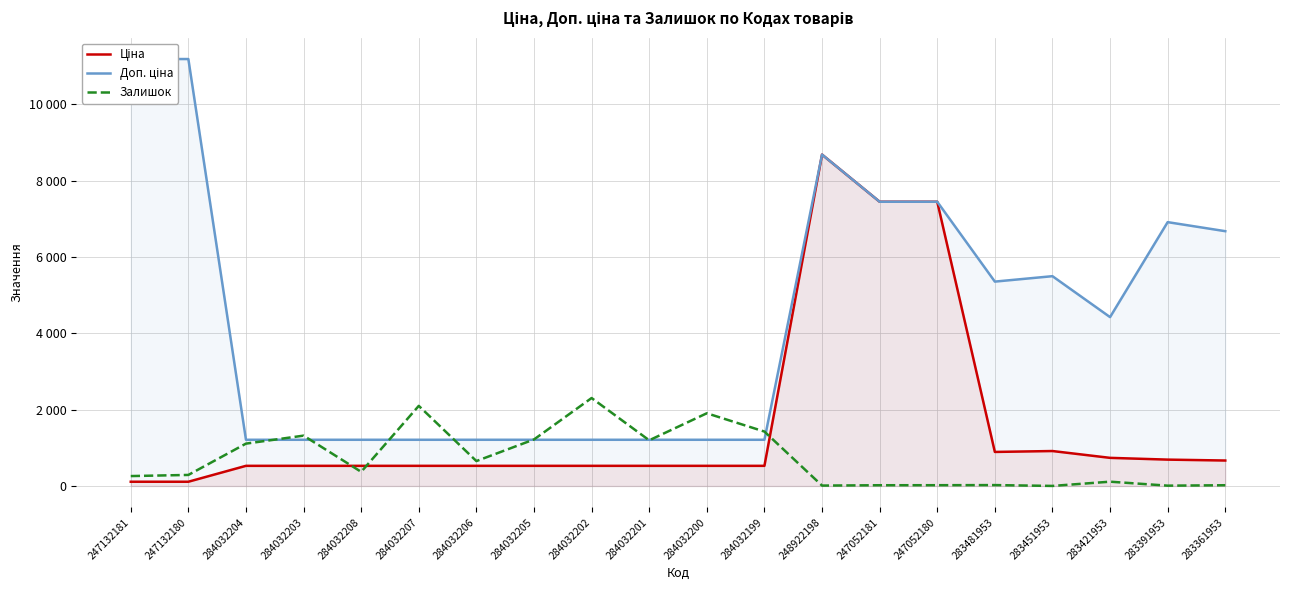

Is it true that Доп. ціна equals 302.0 at 284032208?

False